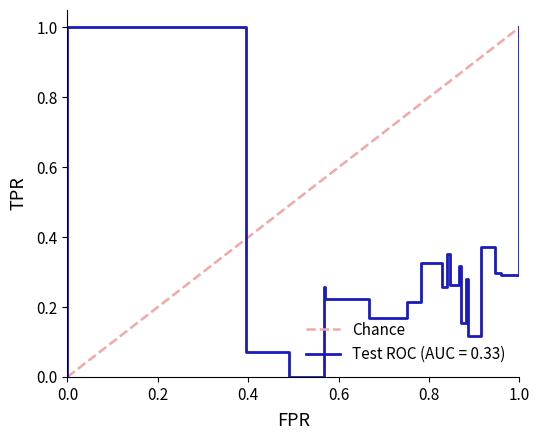

What is the approximate value at 1.0?

1